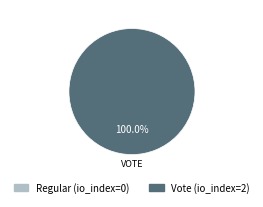

Count the number of slices in the pie.

2